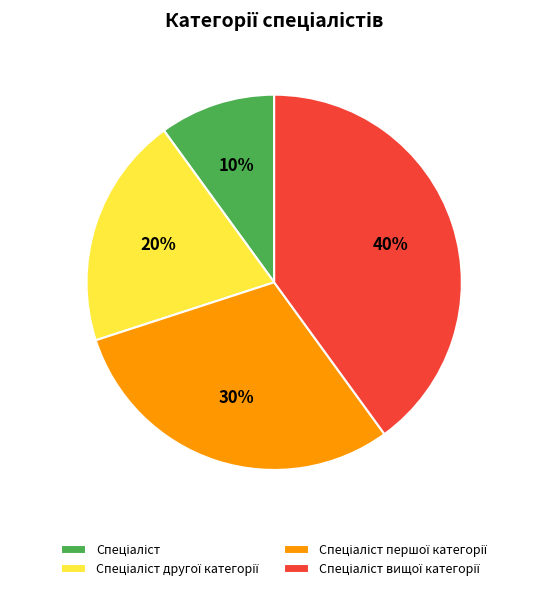

How many slices are in this pie chart?

4